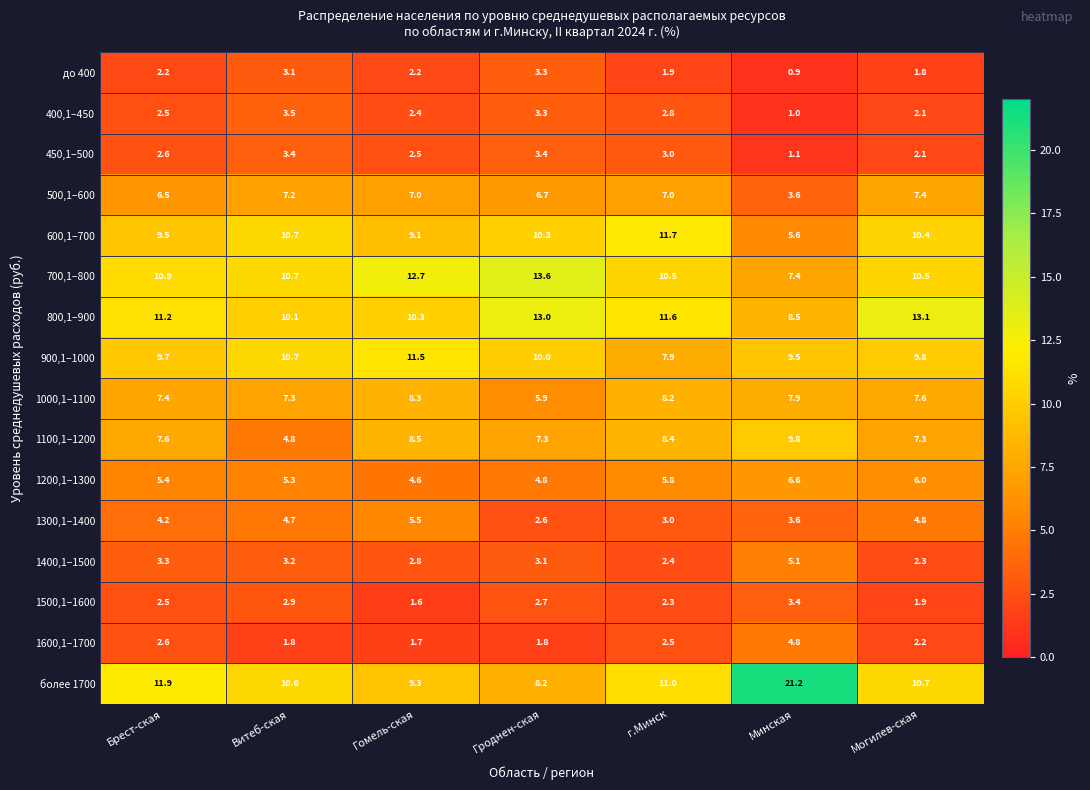

What is the difference between the maximum and minimum values in the 1000,1–1100 series?

2.4